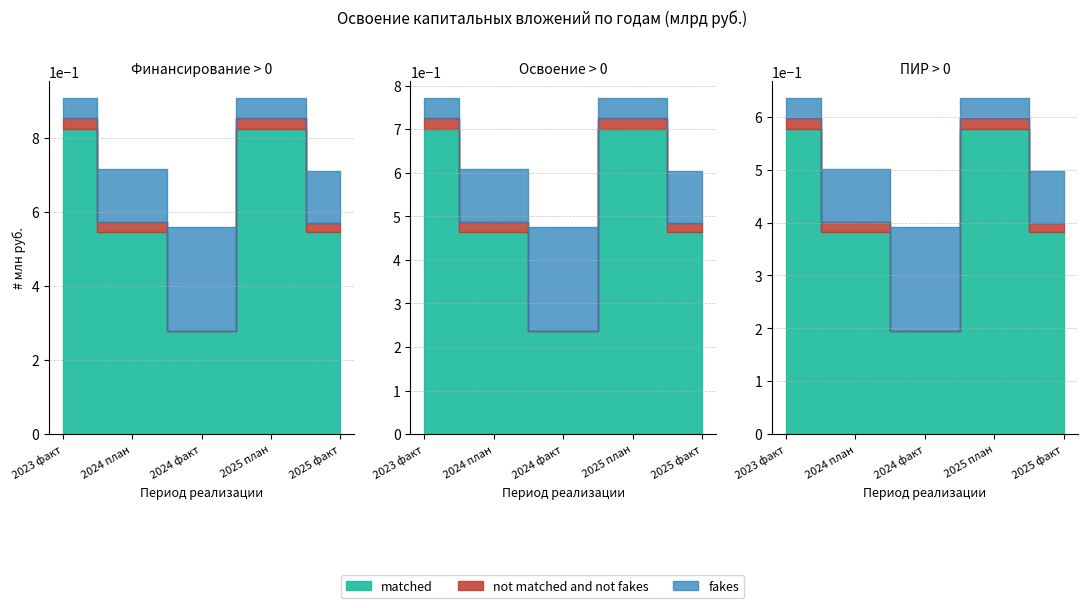

Which series has the largest total across all categories?

matched